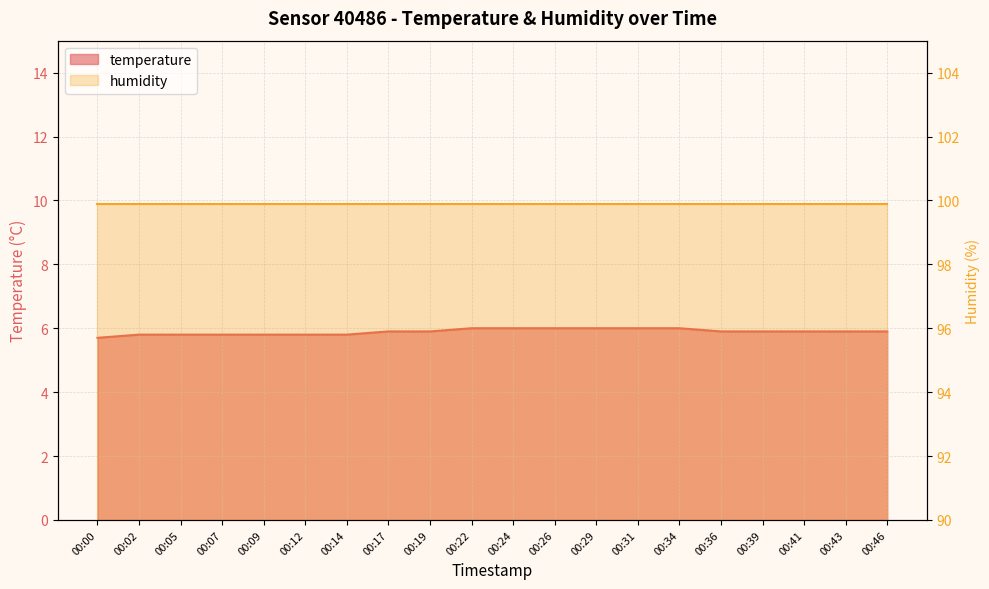

What is the value of the 13th point from the left?

6.0